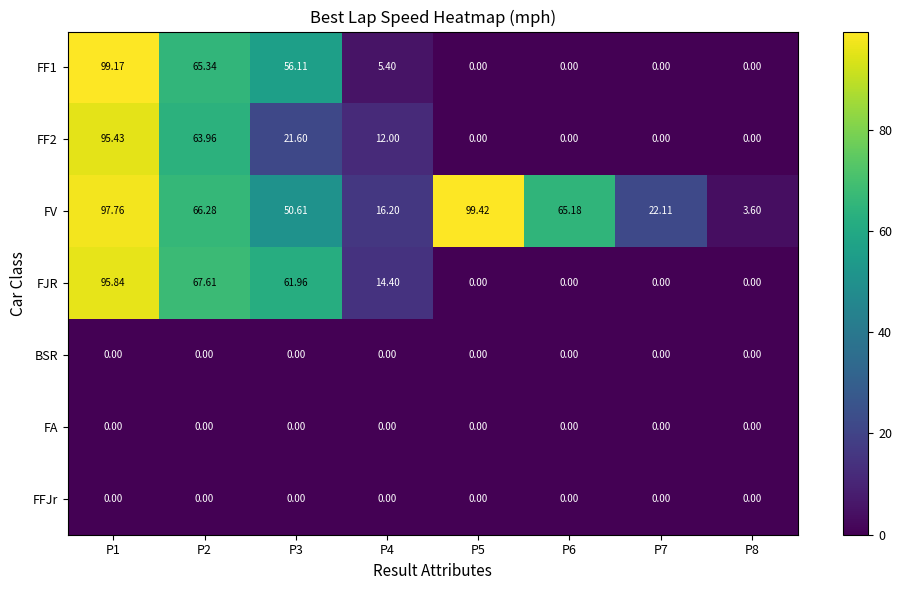

Which series has the largest range (max minus min)?

FF1